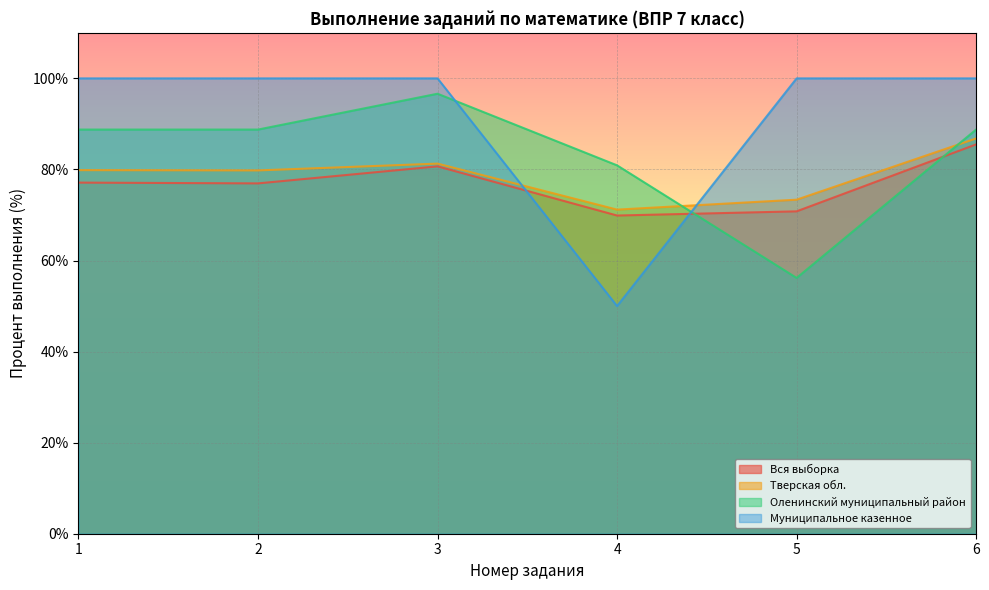

The value of Муниципальное казенное at 6 is 22.3. True or false?

False